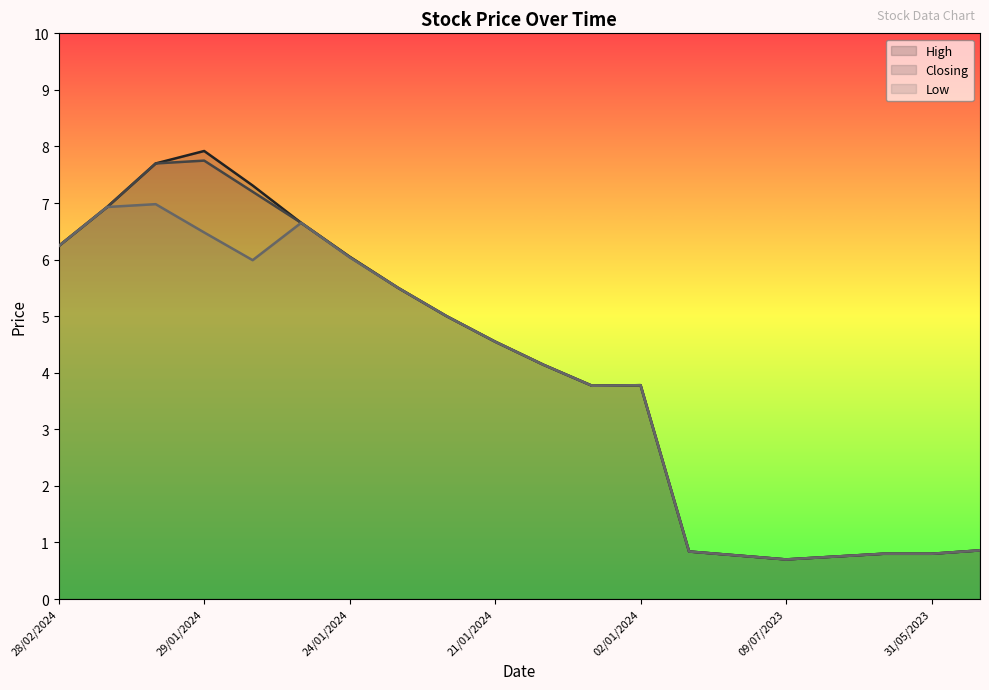

How many interior local peaks does the Low series have?

3